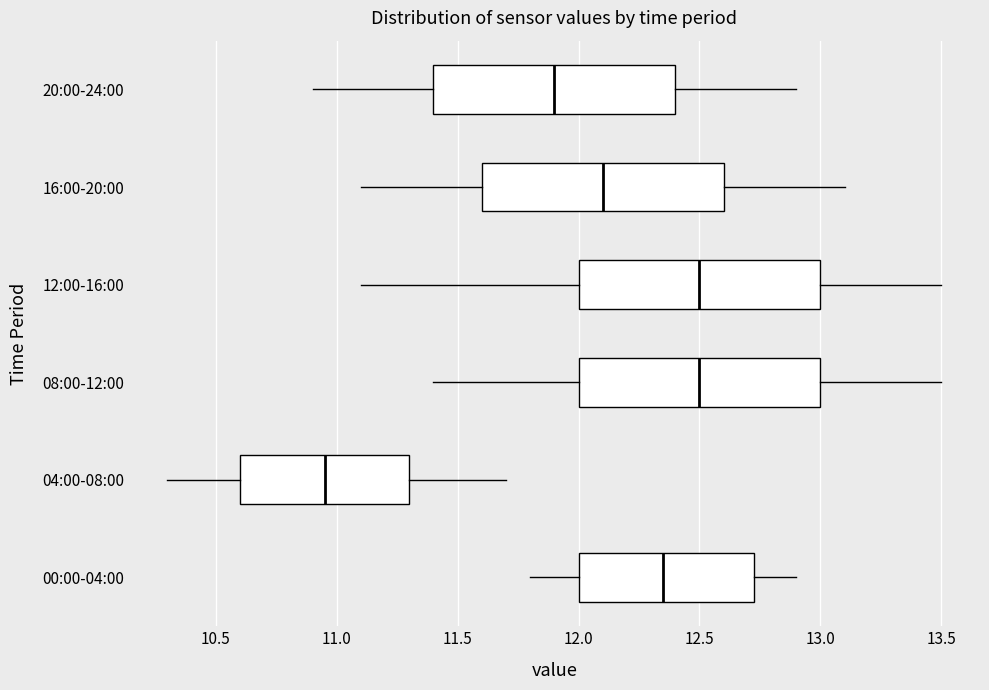

Reading bottom to top, read every box against the x-axis: the position of its median line, the range the box covers, and the ends of its whiskers. The values are not printed on the chart, so give them approximately, as read against the axis.

00:00-04:00: median 12.35, box 12.00 to 12.75, whiskers 11.80 to 12.90
04:00-08:00: median 10.95, box 10.60 to 11.30, whiskers 10.30 to 11.70
08:00-12:00: median 12.50, box 12.00 to 13.00, whiskers 11.40 to 13.50
12:00-16:00: median 12.50, box 12.00 to 13.00, whiskers 11.10 to 13.50
16:00-20:00: median 12.10, box 11.60 to 12.60, whiskers 11.10 to 13.10
20:00-24:00: median 11.90, box 11.40 to 12.40, whiskers 10.90 to 12.90